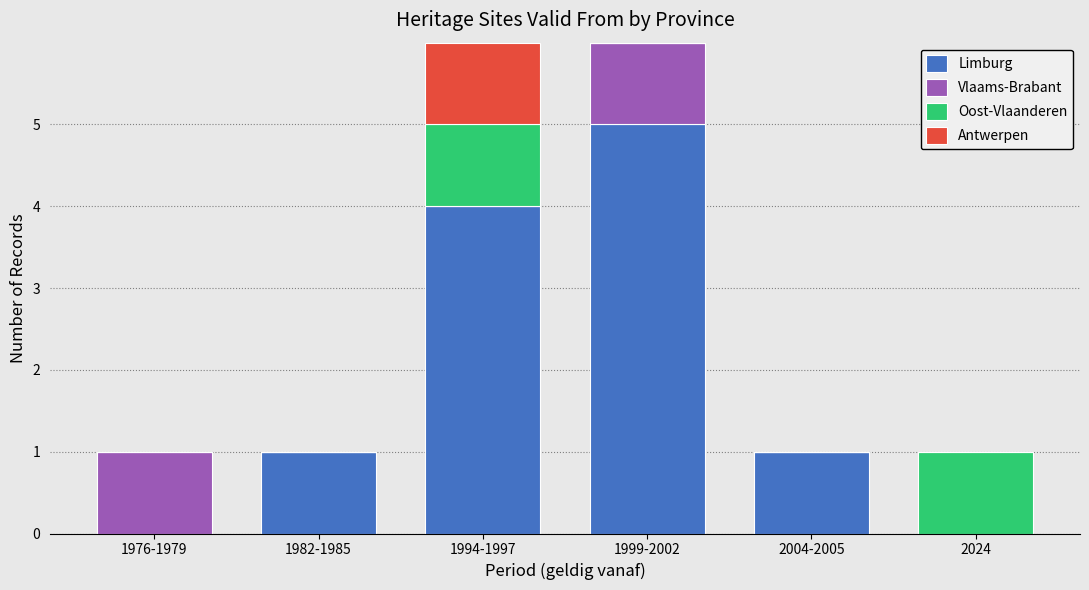

How many Limburg values are between 0 and 4?

5